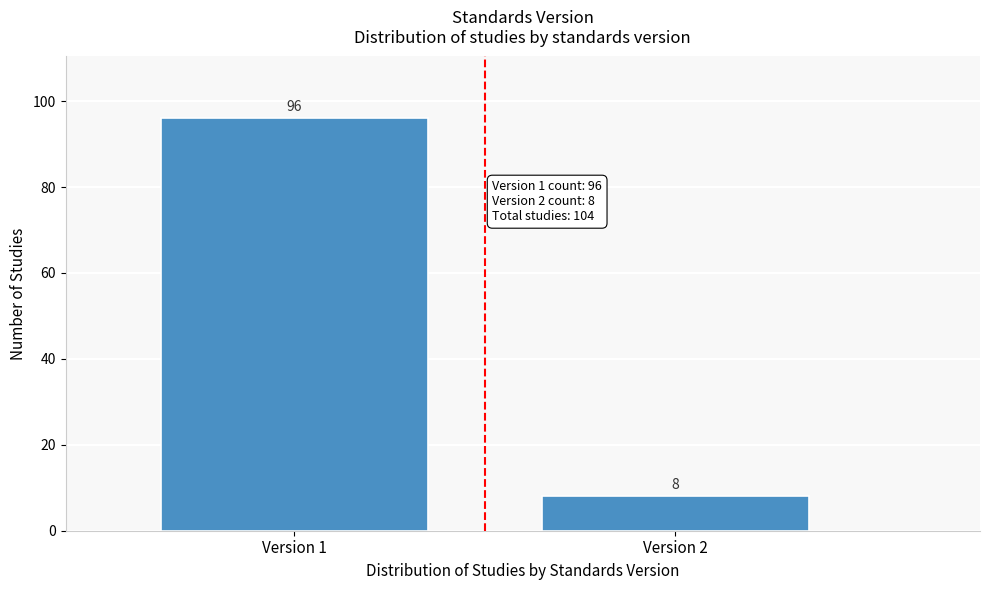

Reading left to right, what are all the values shown in this chart?

96	8